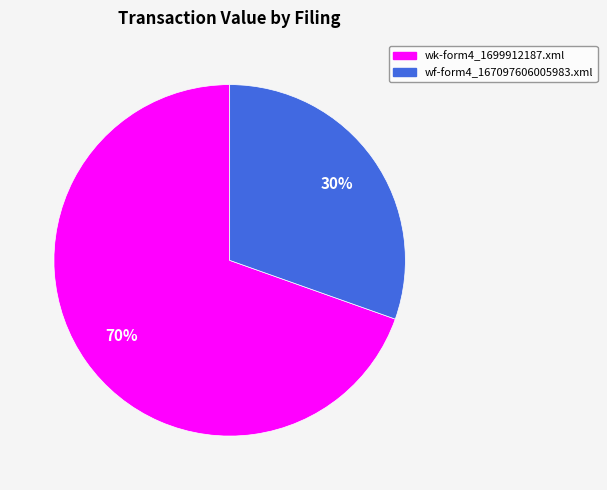

What is the largest slice in the pie chart?

wk-form4_1699912187.xml